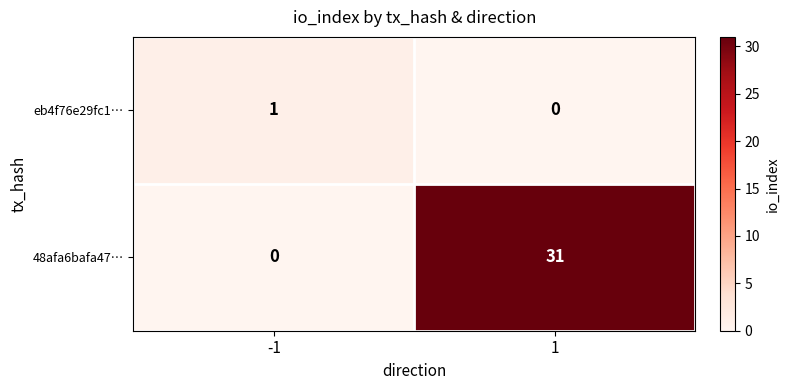

The value of 48afa6bafa47… at -1 is 0. True or false?

True